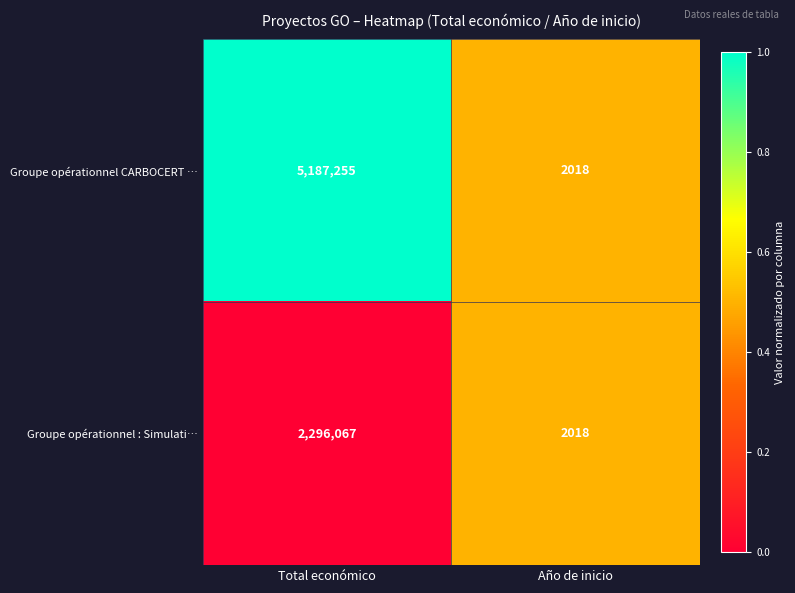

What is the sum of the Groupe opérationnel : Simulati… values at Año de inicio and Total económico?

2298085